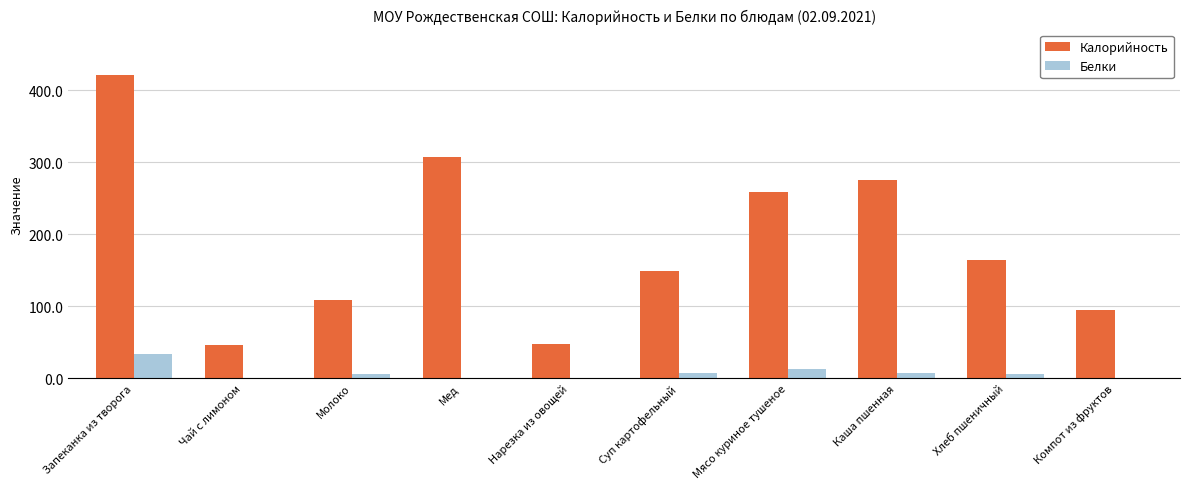

Where is Белки nearest to the value 16?

Мясо куриное тушеное